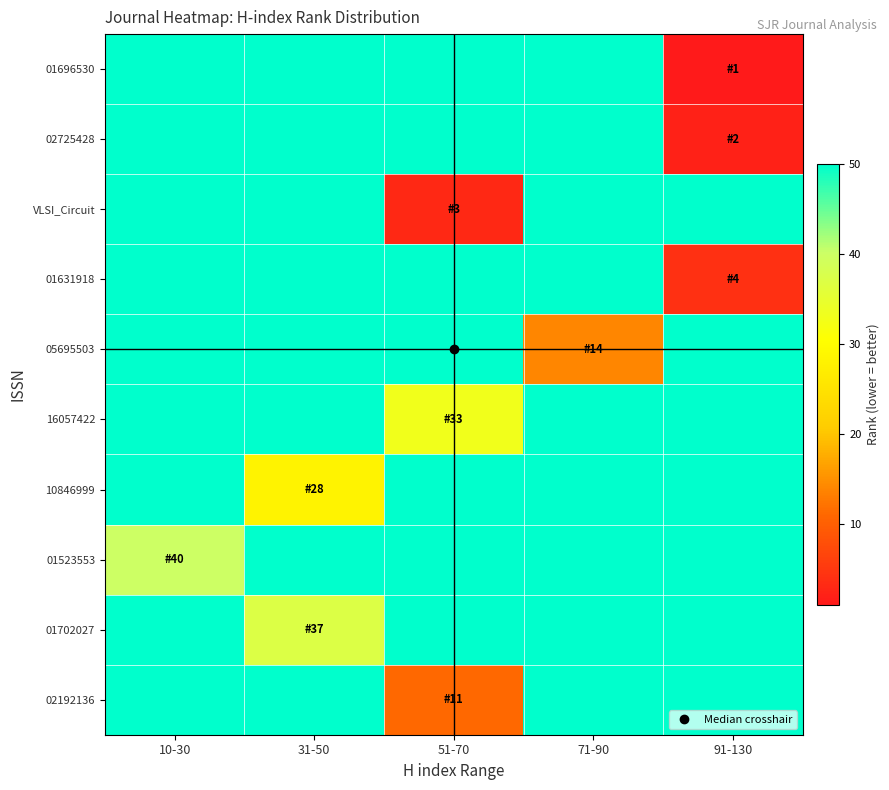

Reading right to left, transcribe all the data shown in this chart.

01696530: 91-130=1	71-90=200	51-70=200	31-50=200	10-30=200
02725428: 91-130=2	71-90=200	51-70=200	31-50=200	10-30=200
VLSI_Circuit: 91-130=200	71-90=200	51-70=3	31-50=200	10-30=200
01631918: 91-130=4	71-90=200	51-70=200	31-50=200	10-30=200
05695503: 91-130=200	71-90=14	51-70=200	31-50=200	10-30=200
16057422: 91-130=200	71-90=200	51-70=33	31-50=200	10-30=200
10846999: 91-130=200	71-90=200	51-70=200	31-50=28	10-30=200
01523553: 91-130=200	71-90=200	51-70=200	31-50=200	10-30=40
01702027: 91-130=200	71-90=200	51-70=200	31-50=37	10-30=200
02192136: 91-130=200	71-90=200	51-70=11	31-50=200	10-30=200